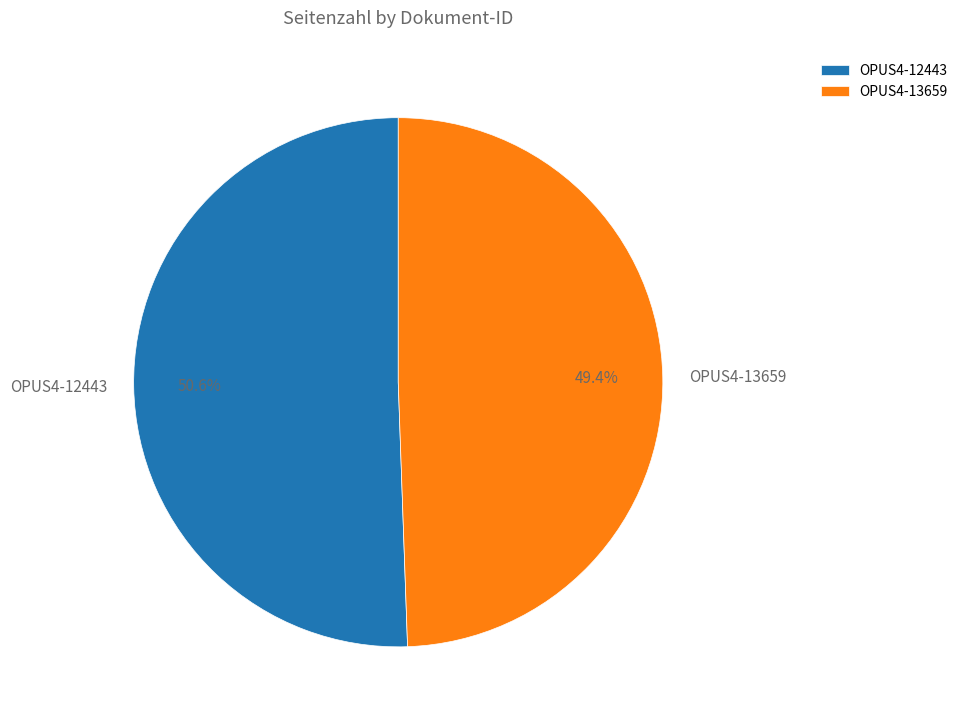

What is the ratio of the value at OPUS4-12443 to the value at OPUS4-13659?

1.0